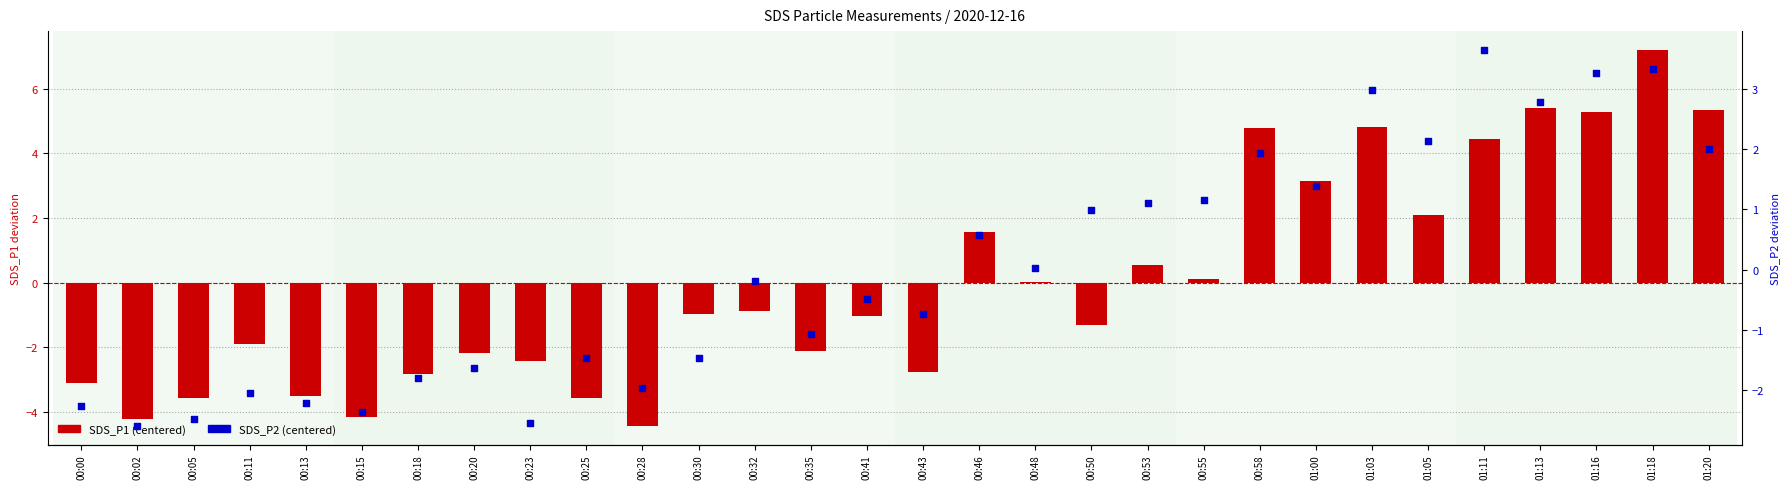

Which series reaches the minimum Y coordinate?

SDS_P1 (centered)